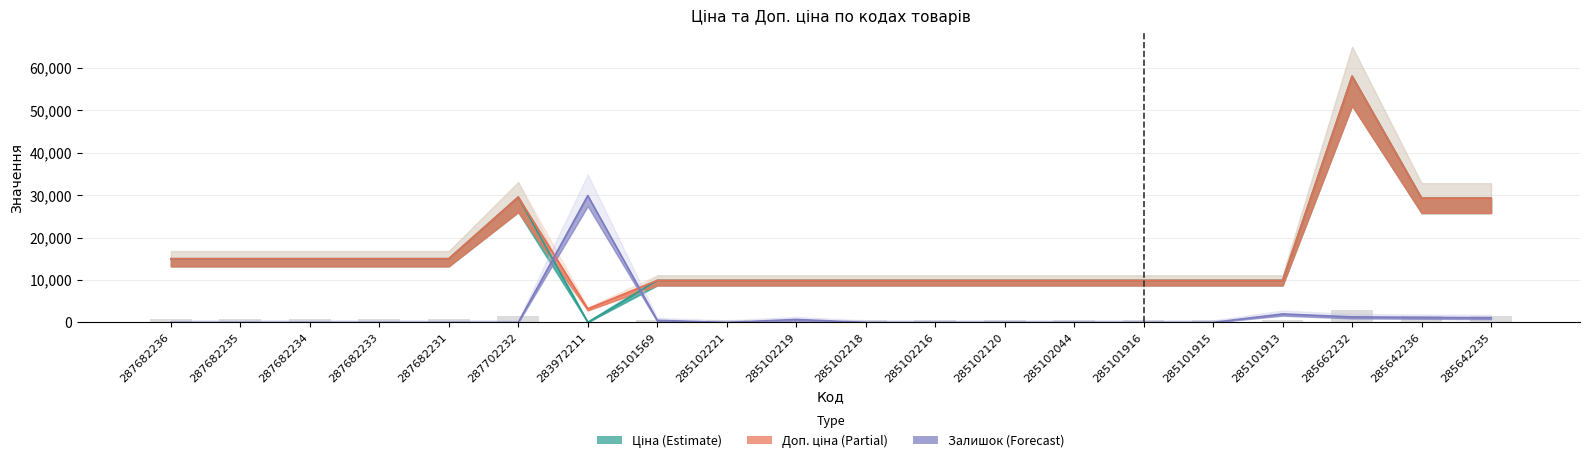

True or false: Доп. ціна has a value of 9908.5 at 285102216.

True